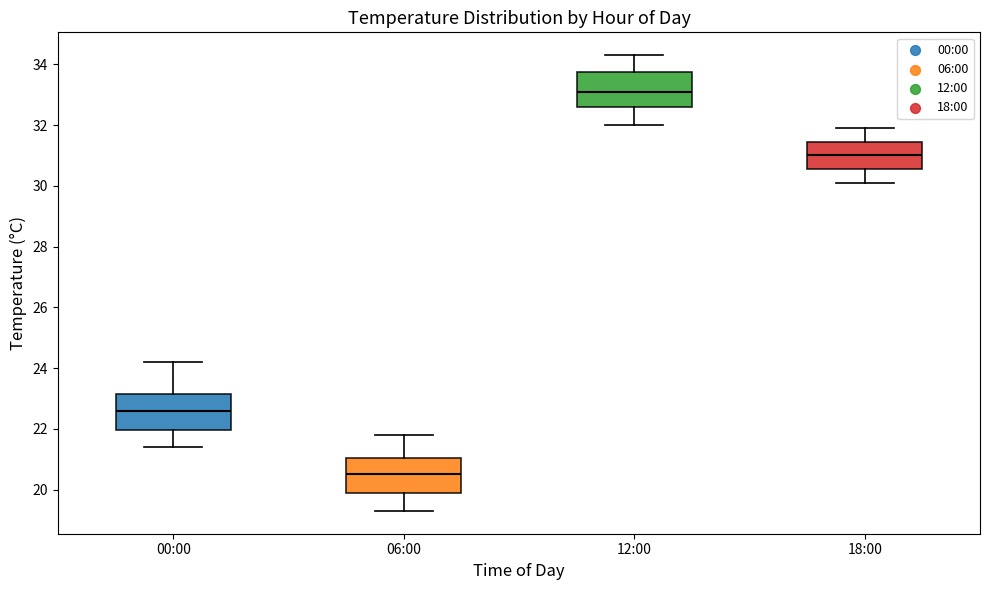

Reading left to right, transcribe this box plot: for each box, give where its median line is, the range the box spans, and where its two whiskers end, as read against the y-axis. The values are not printed on the chart, so give them approximately, as read against the axis.

00:00: median 22.6, box 22.0 to 23.2, whiskers 21.4 to 24.2
06:00: median 20.6, box 20.0 to 21.0, whiskers 19.4 to 21.8
12:00: median 33.2, box 32.6 to 33.8, whiskers 32.0 to 34.4
18:00: median 31.0, box 30.6 to 31.4, whiskers 30.2 to 32.0